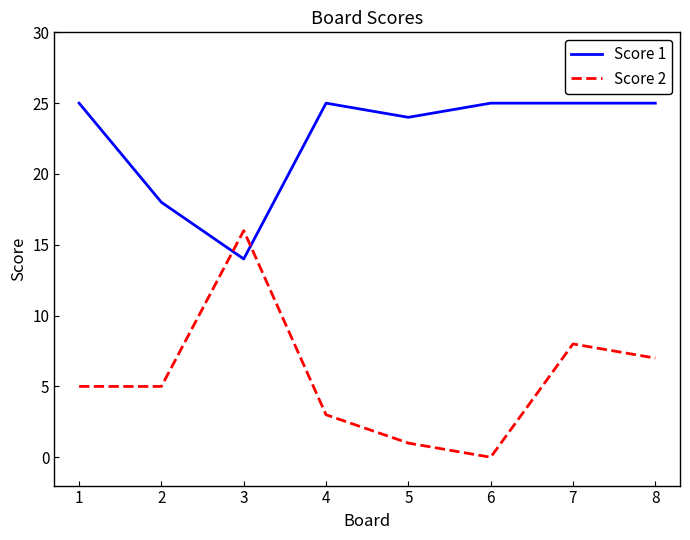

Reading left to right, what are all the values shown in this chart?

Score 1: 25	18	14	25	24	25	25	25
Score 2: 5	5	16	3	1	0	8	7